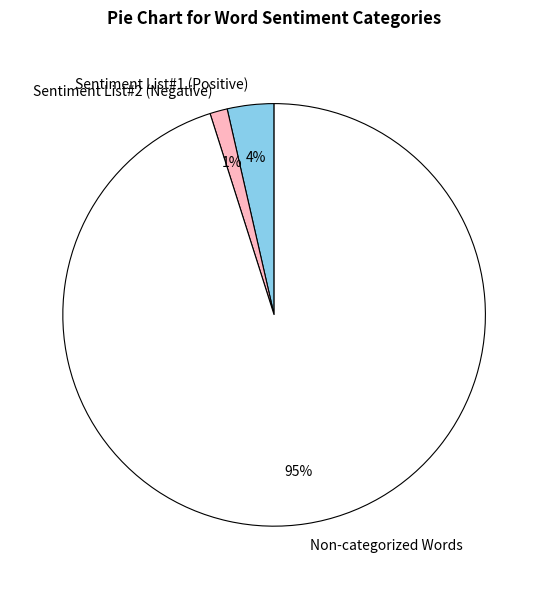

Does Sentiment List#1 (Positive) represent more than half of the total?

No